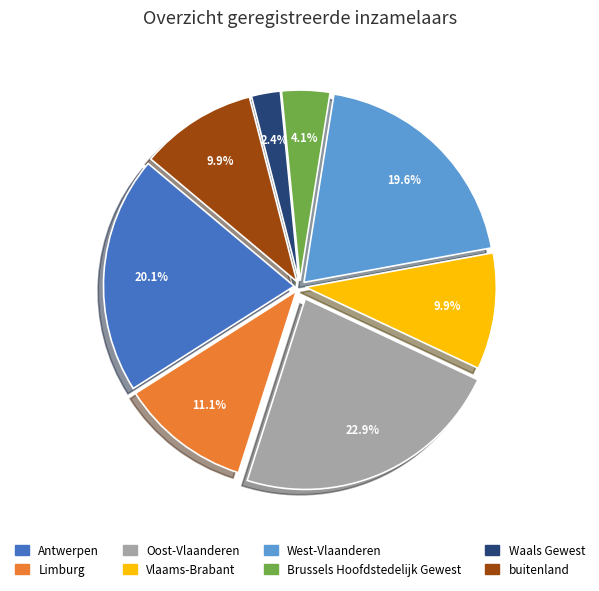

Is it true that West-Vlaanderen is 20% of the pie?

True